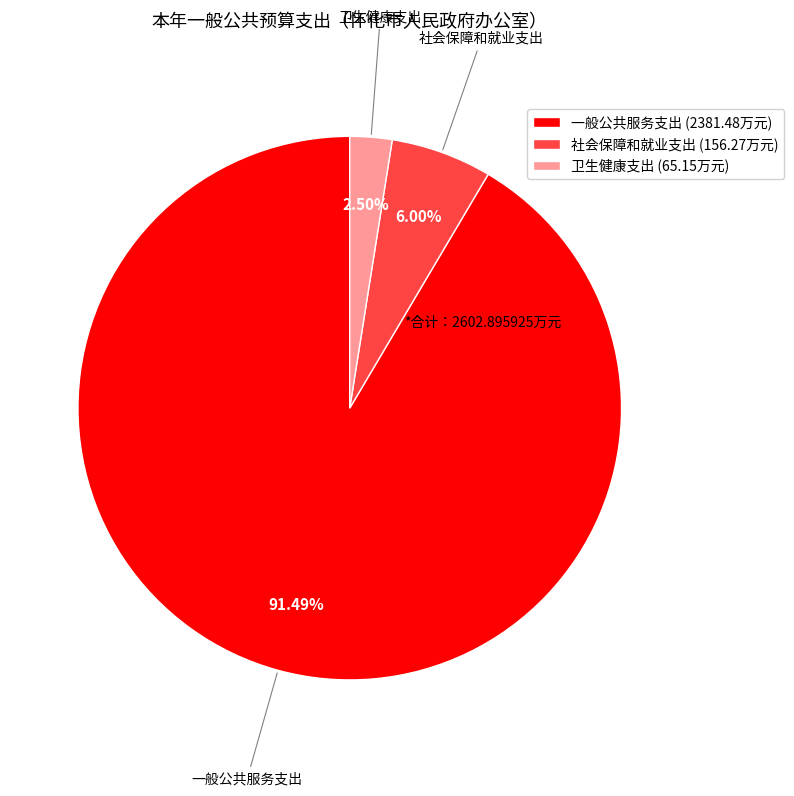

What portion of the pie excludes 一般公共服务支出?

8.5%